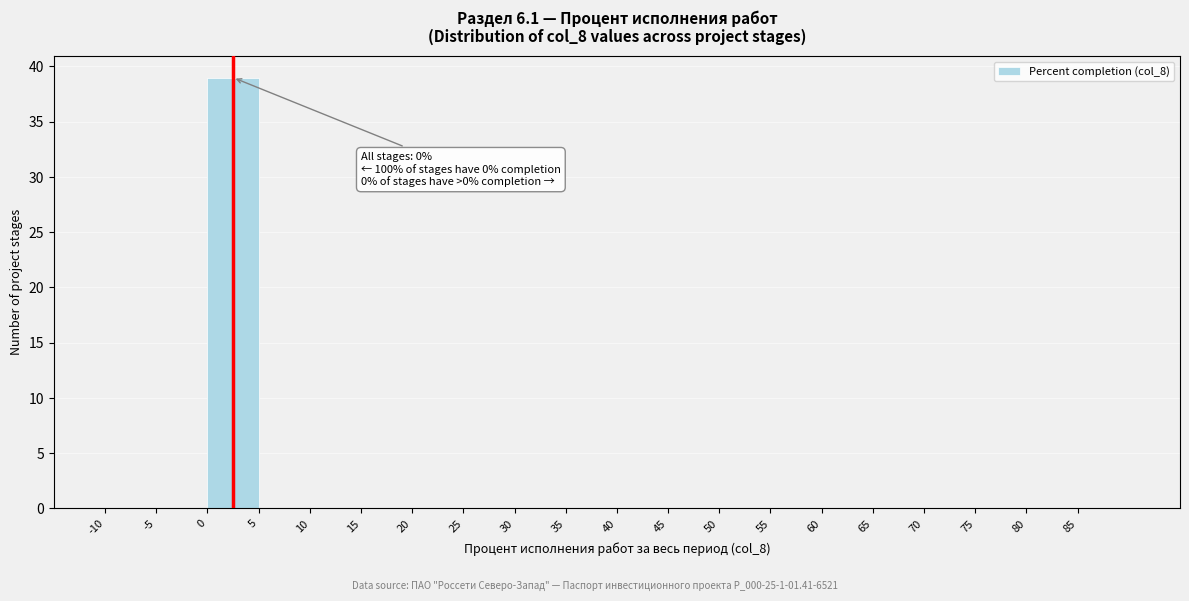

Which range on the x-axis has the tallest bar?

0 to 5